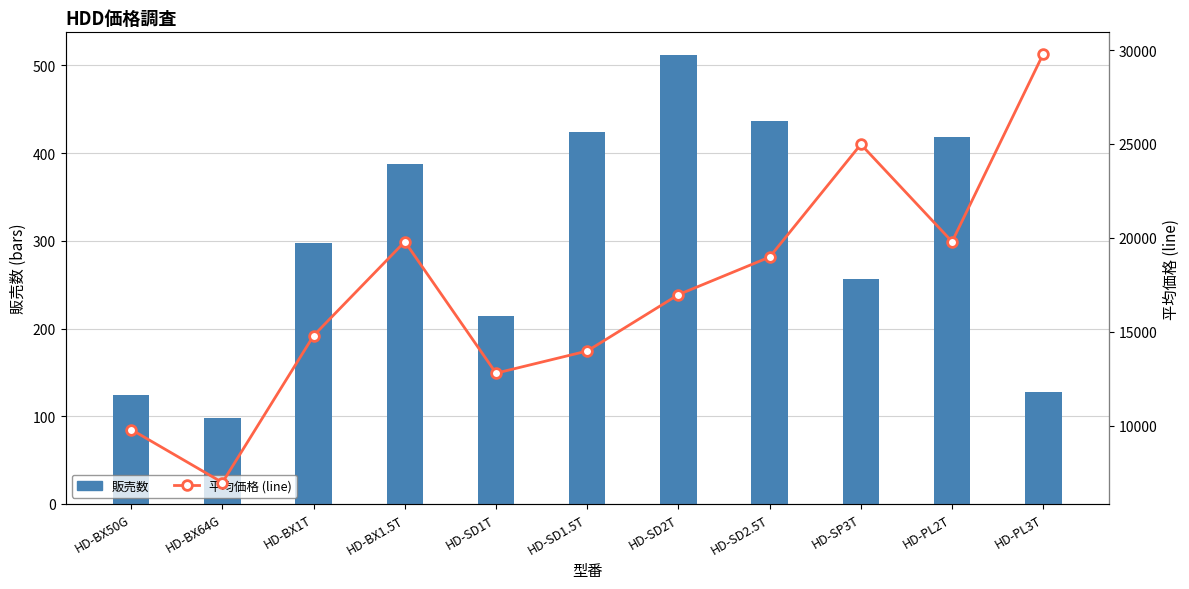

Which series has the largest total across all categories?

平均価格